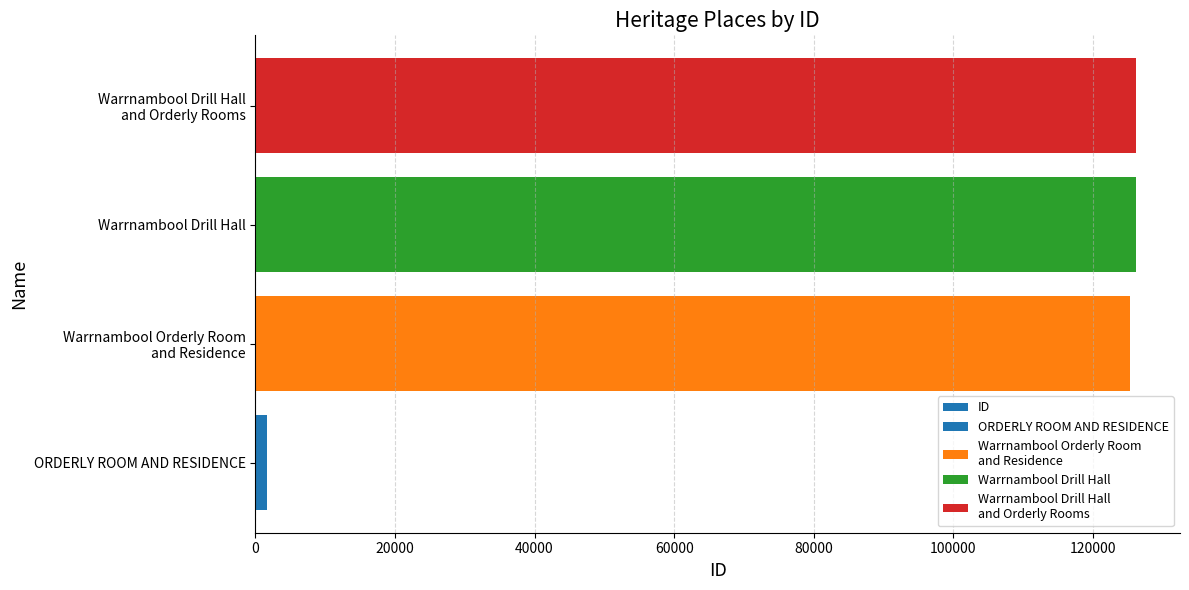

Reading left to right, list all the values displayed in this chart.

1630	125234	126138	126139